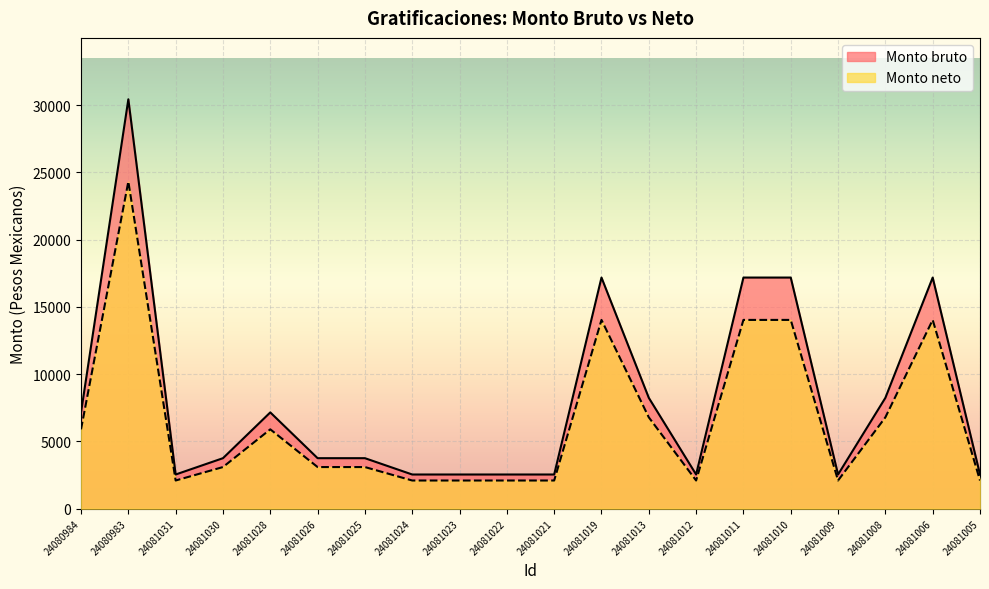

What is the label of the 5th point from the right?

24081010